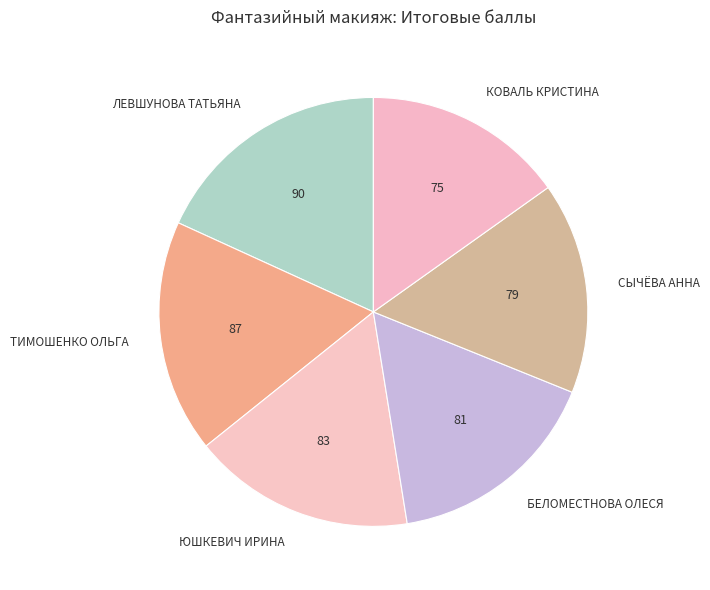

Combined, do БЕЛОМЕСТНОВА ОЛЕСЯ and ЮШКЕВИЧ ИРИНА account for over 50%?

No